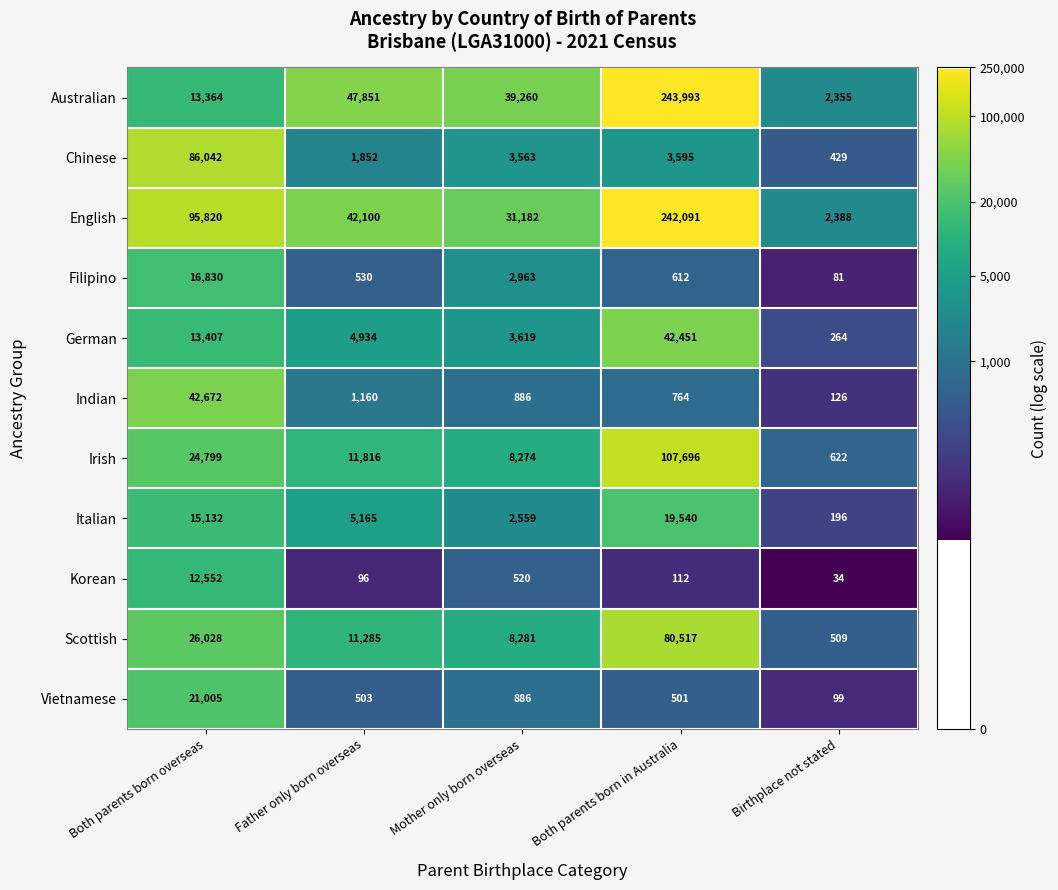

What is the spread (max minus min) of values at Both parents born overseas?

83268